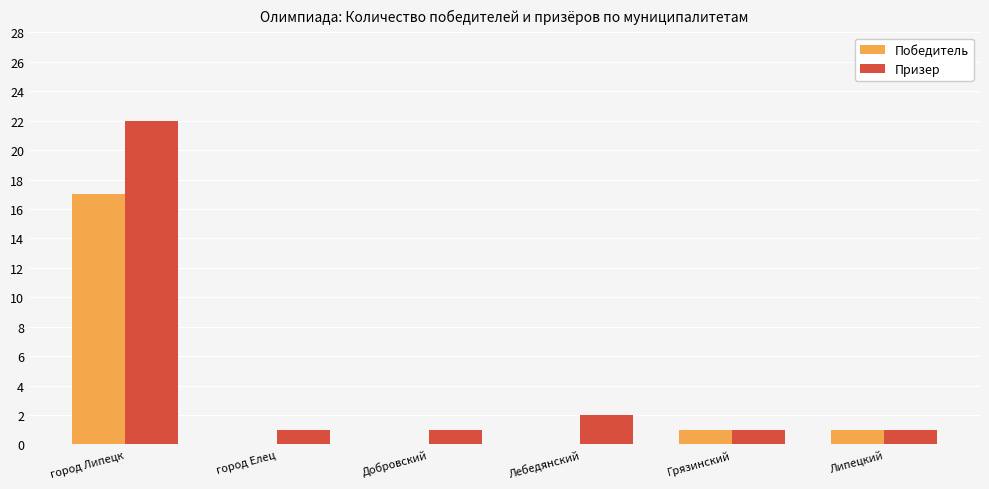

Are the bars grouped side by side (vs. stacked)?

Yes